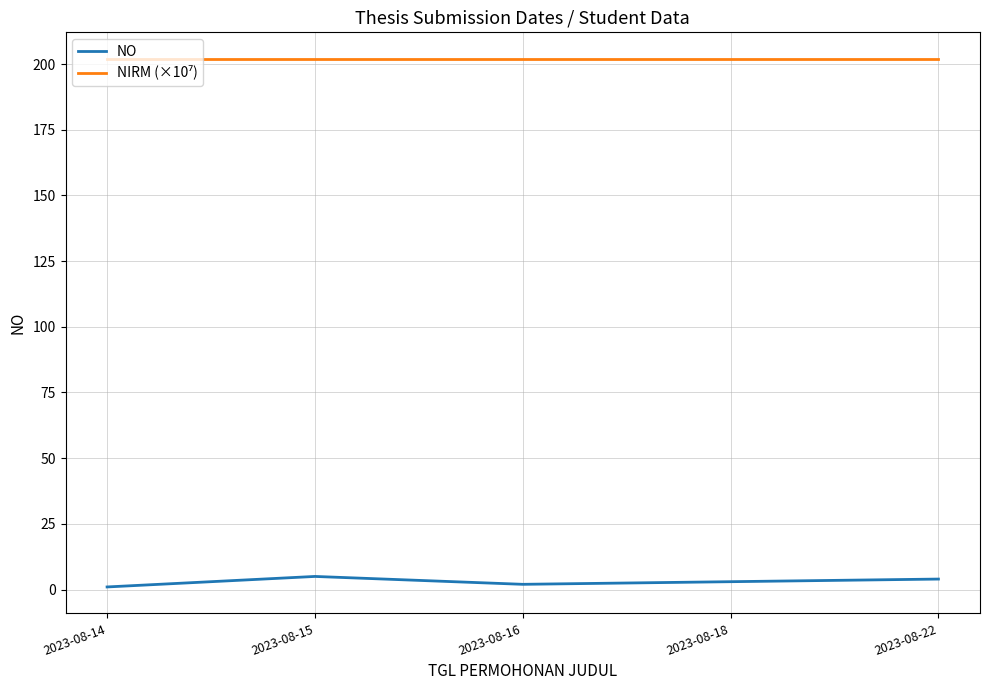

What is the maximum value shown in the chart?

202.0